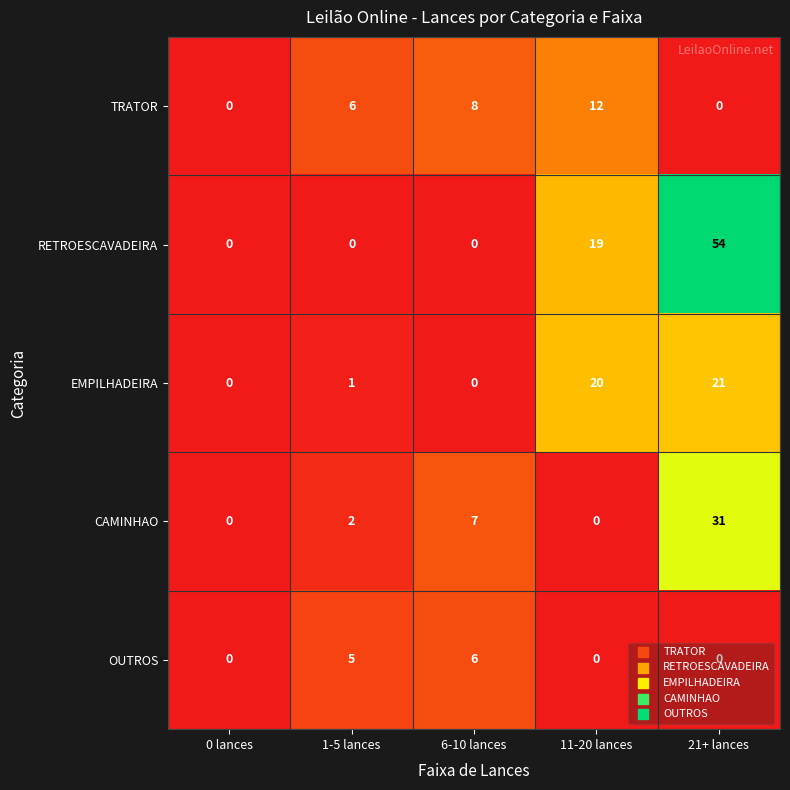

Where is OUTROS nearest to the value 3?

1-5 lances